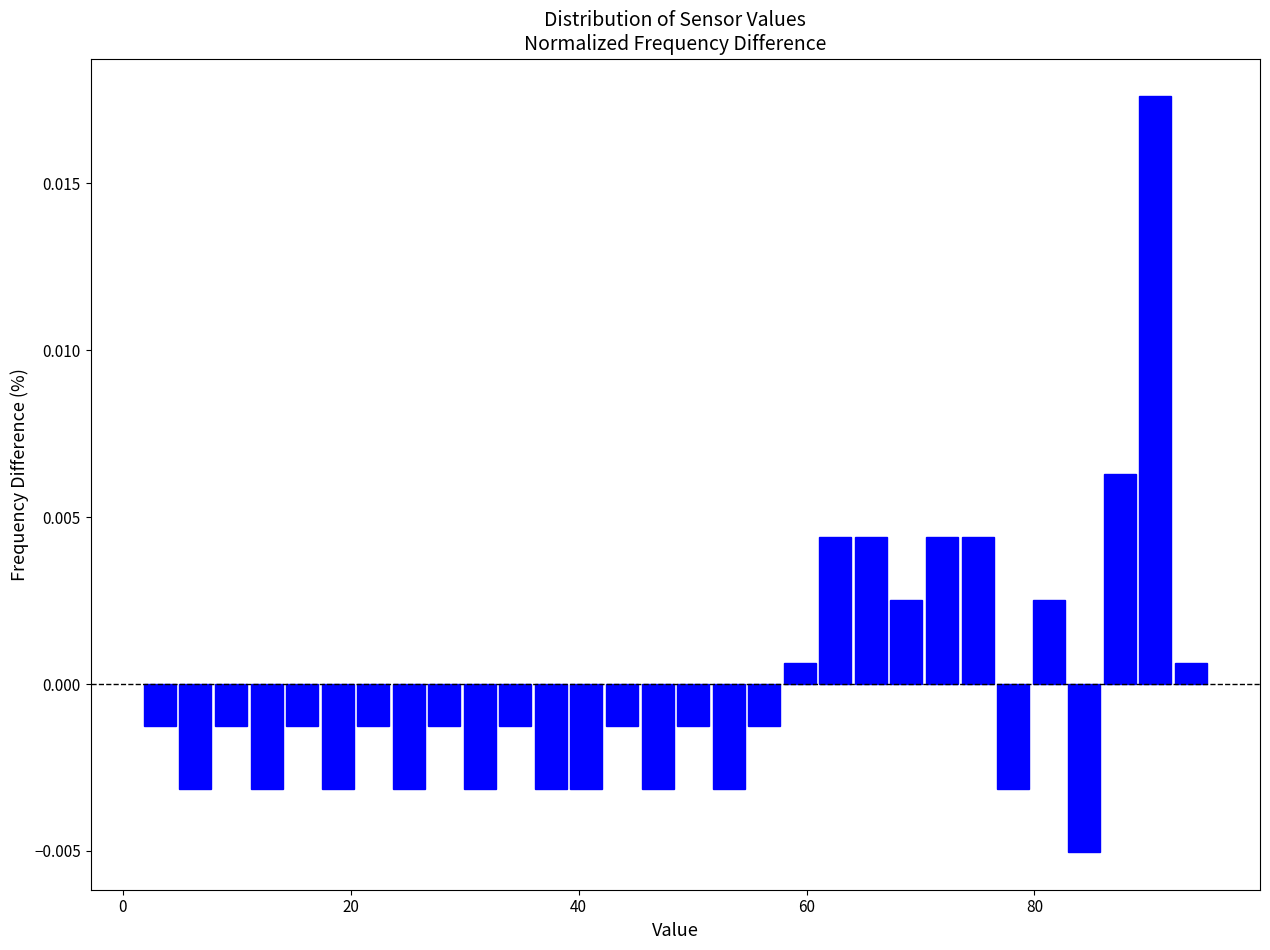

Around what value on the x-axis is the tallest bar? Give the approximate position of its centre, as read against the axis.

90